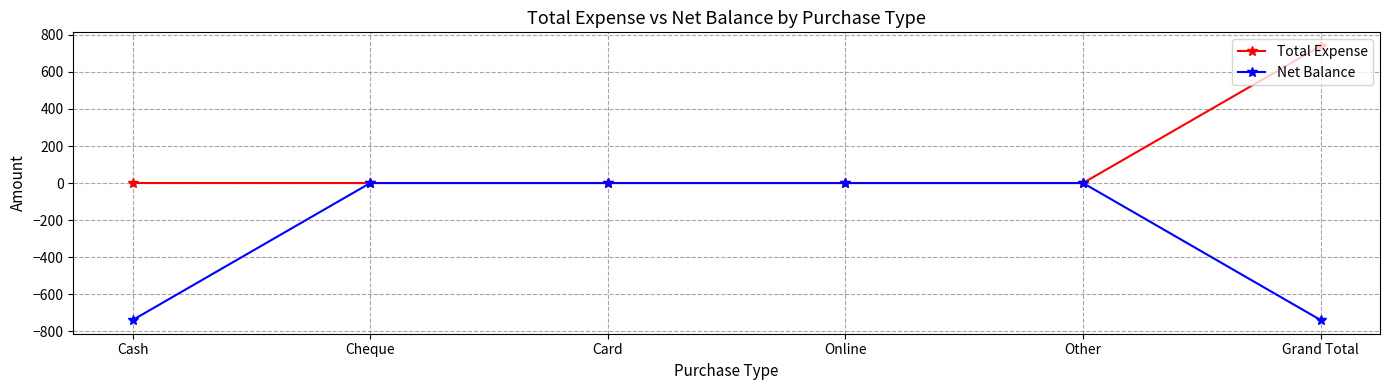

The value of Net Balance at Other is -350. True or false?

False